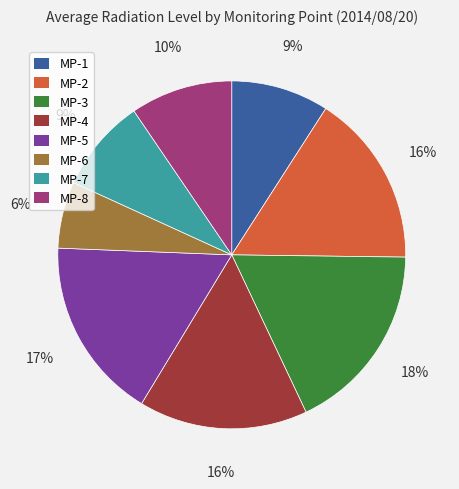

Count the number of slices in the pie.

8